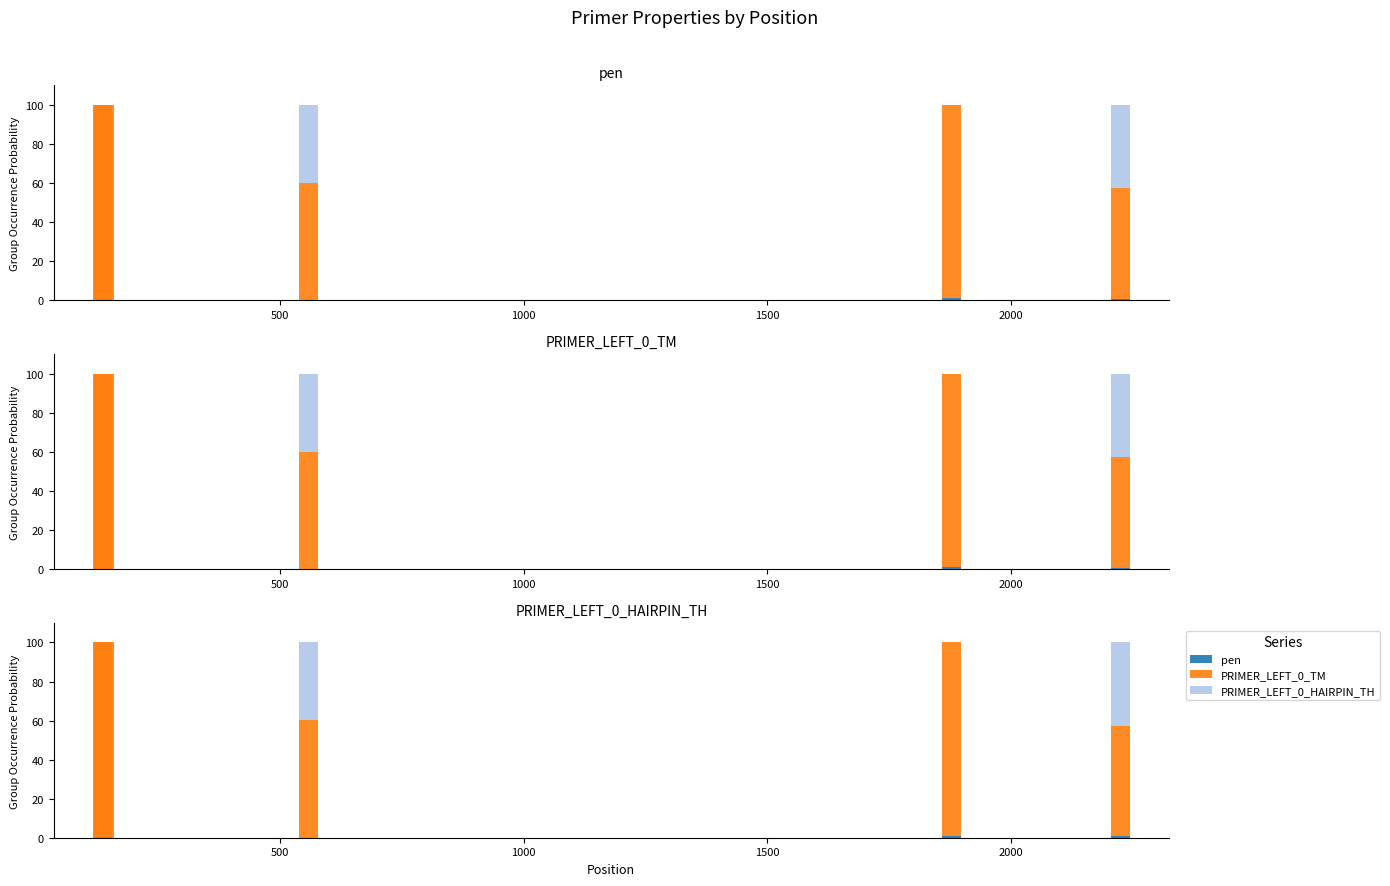

What is the difference between the maximum and minimum values in the PRIMER_LEFT_0_HAIRPIN_TH series?

42.5